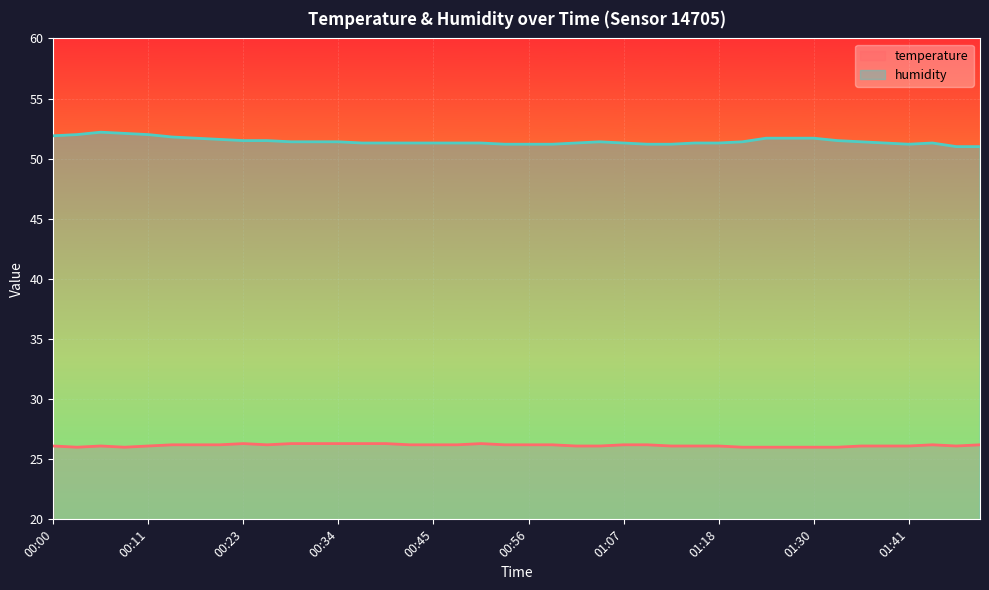

List the series in order of their peak value, lowest first.

temperature, humidity